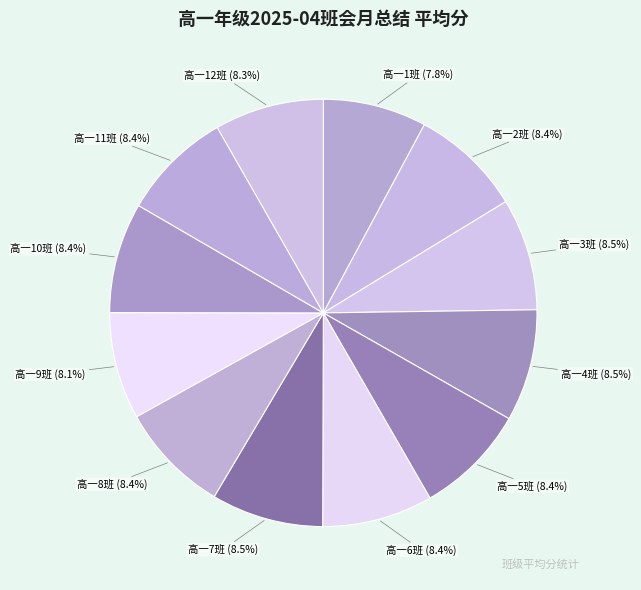

Do 高一11班 (8.4%) and 高一12班 (8.3%) together represent more than half of the pie?

No